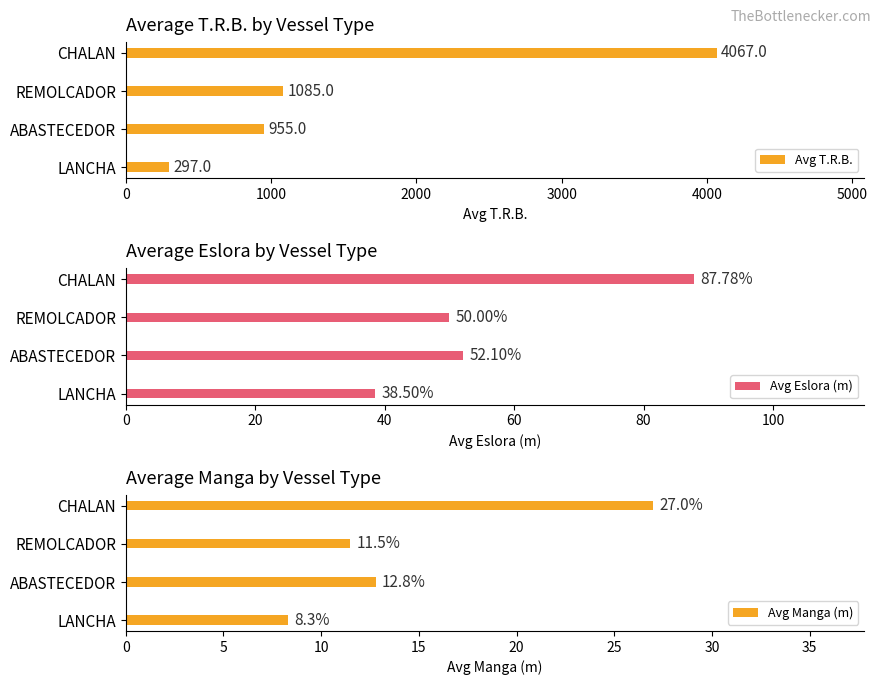

What is the difference between the second highest and second lowest values in the Avg T.R.B. series?

130